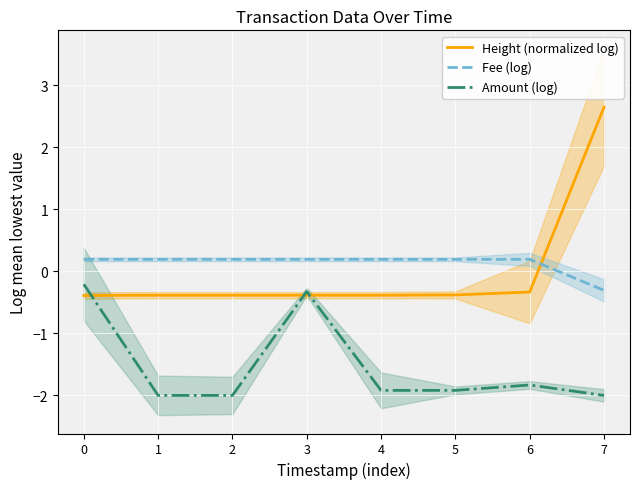

At how many categories does at least one series exceed -1?

8